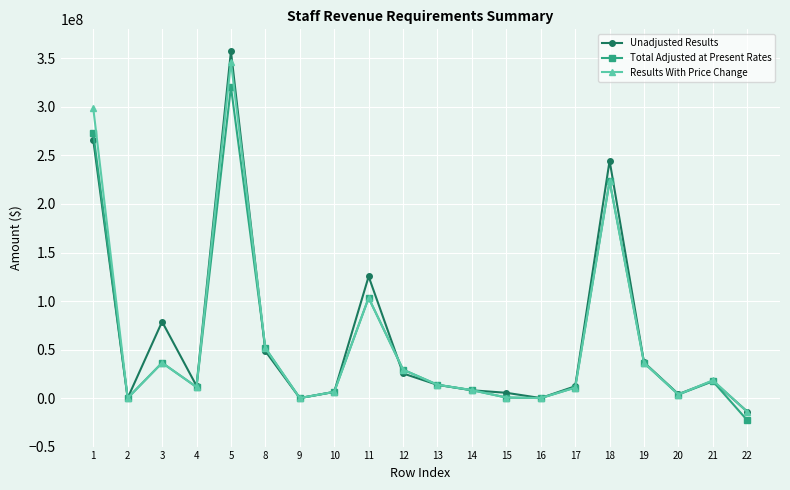

Which series has the widest spread of values?

Unadjusted Results